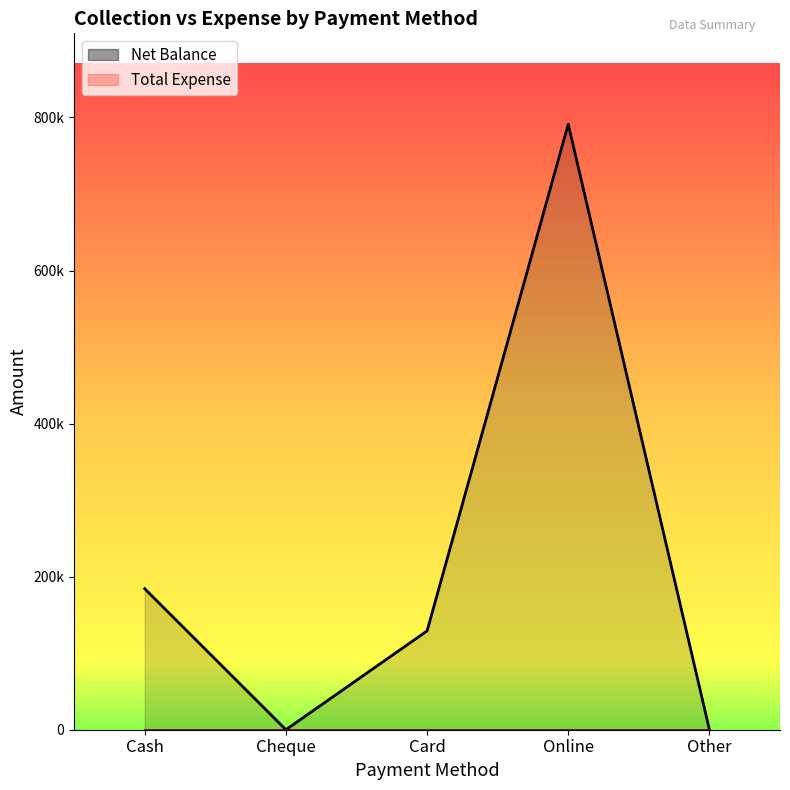

Read the value at Card, to the nearest 10.

129090